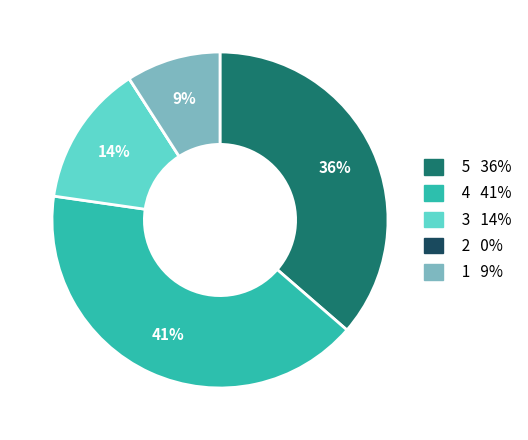

Is there any slice that represents more than half of the pie?

No